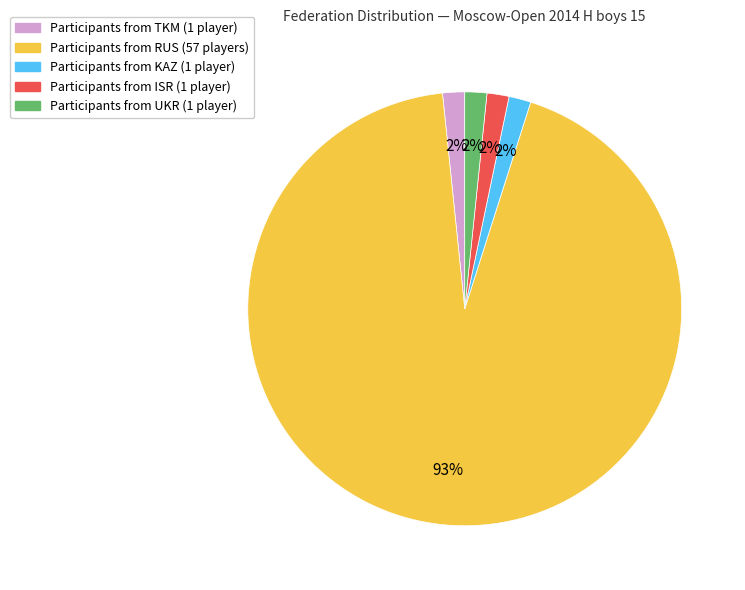

Does any single category account for the majority?

Yes